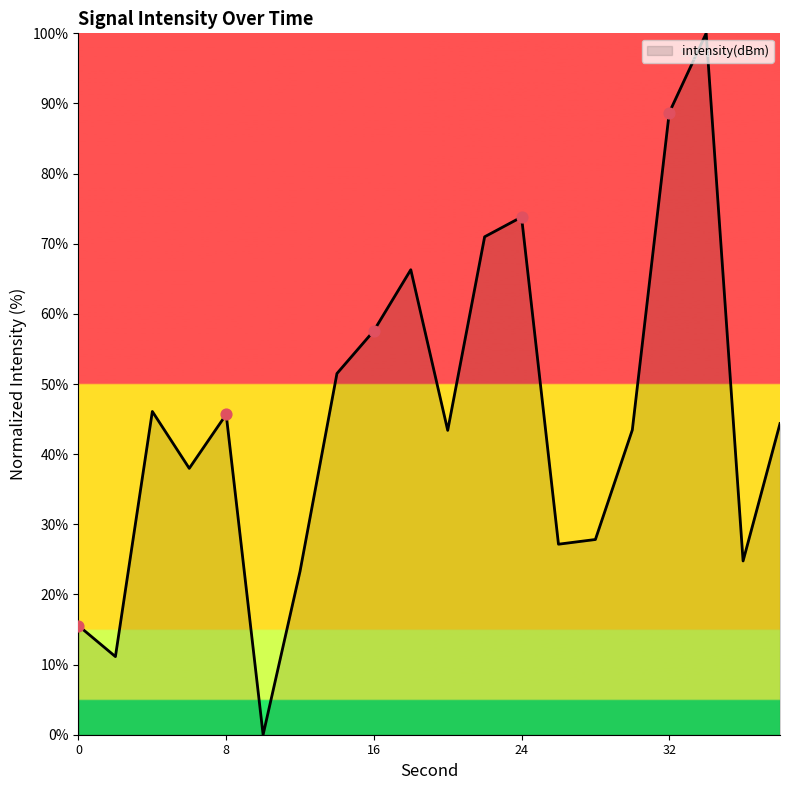

What is the difference between the maximum and minimum values?

100.0